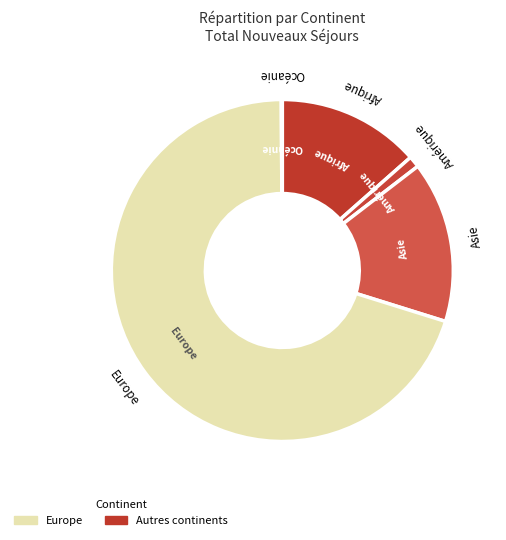

To the nearest percent, what is the average slice percentage?

20%